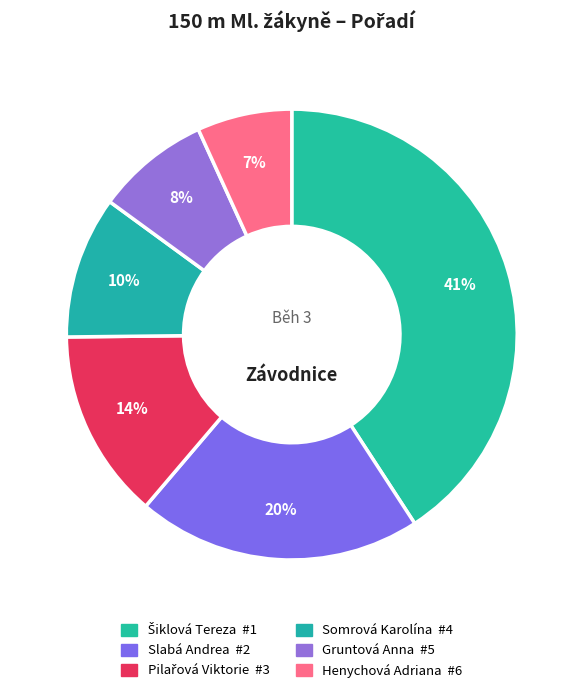

How many segments does this pie chart have?

6